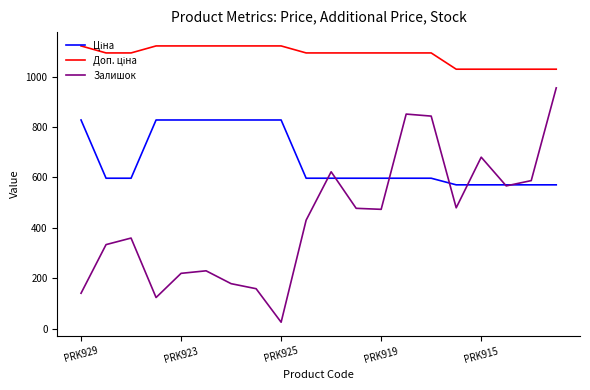

Which series has the largest range (max minus min)?

Залишок